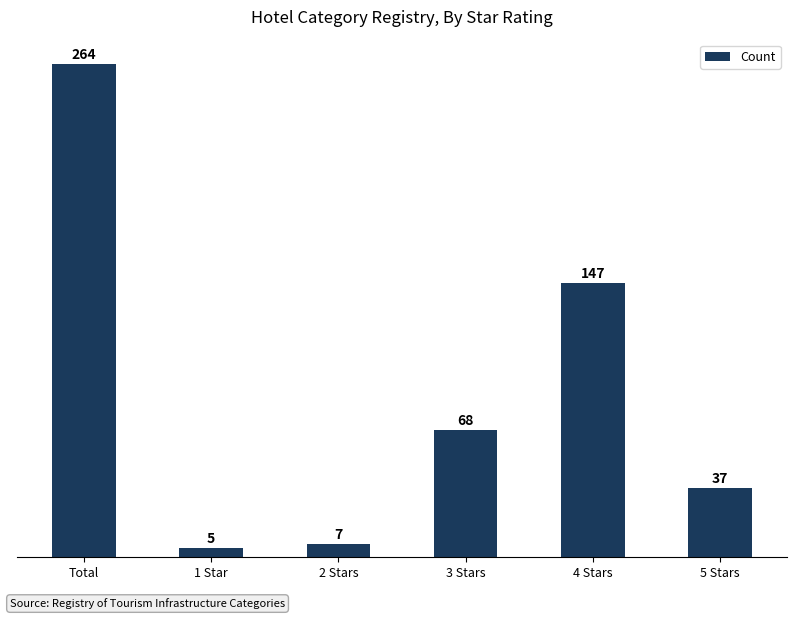

List the labels in order of value, largest first.

Total, 4 Stars, 3 Stars, 5 Stars, 2 Stars, 1 Star